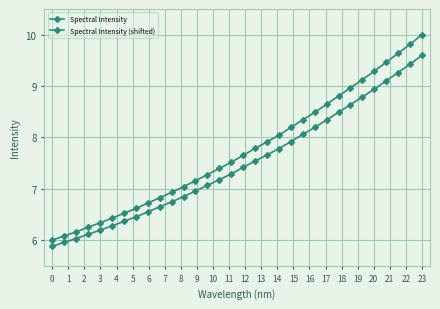

True or false: Spectral Intensity (shifted) and Spectral Intensity cross at least once.

False